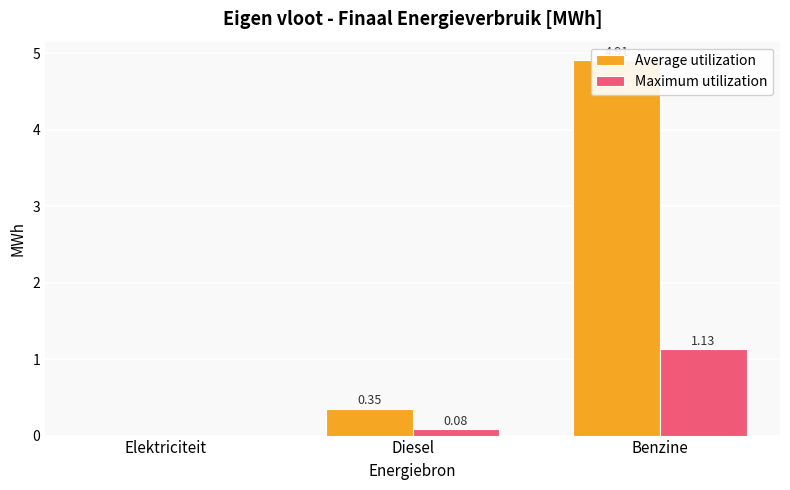

What is the label of the 1st bar from the left?

Elektriciteit